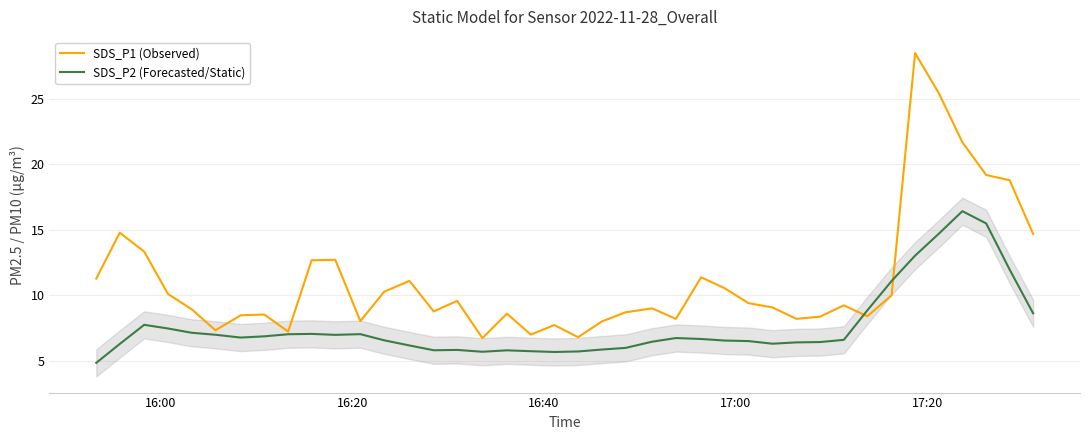

What is the highest value of the SDS_P2 (Forecasted/Static) series?

16.4